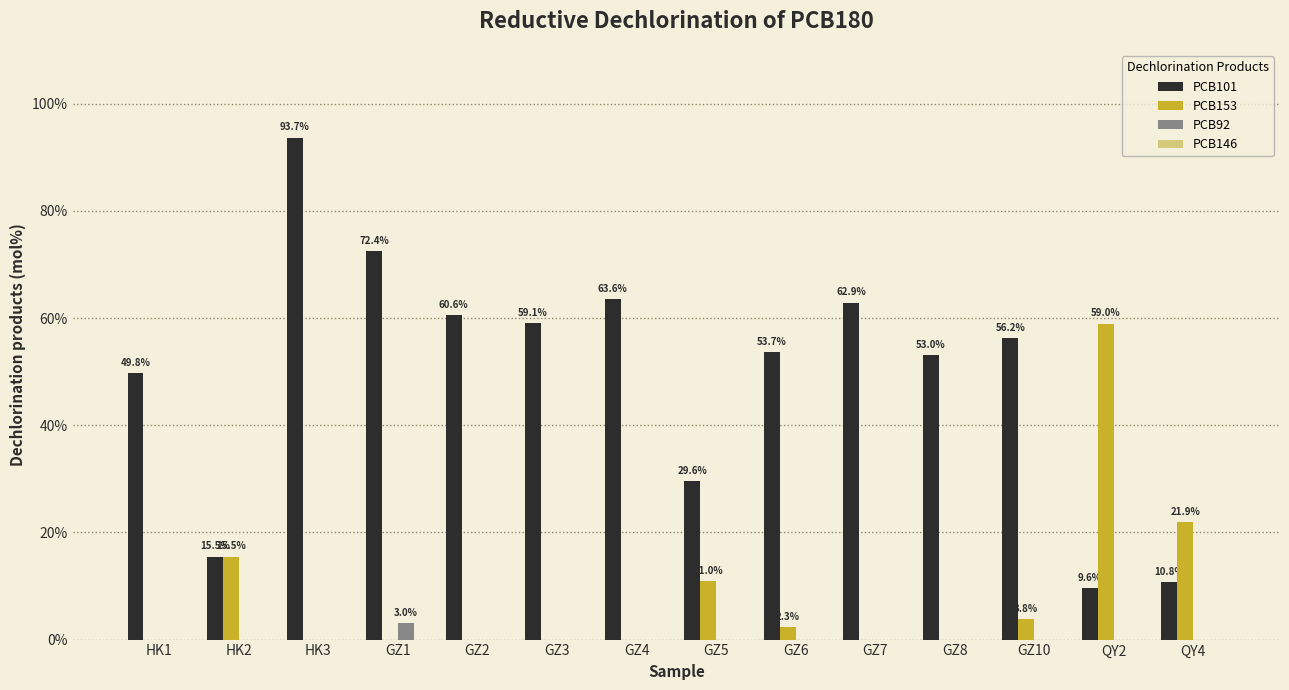

Does the chart contain stacked bars?

No